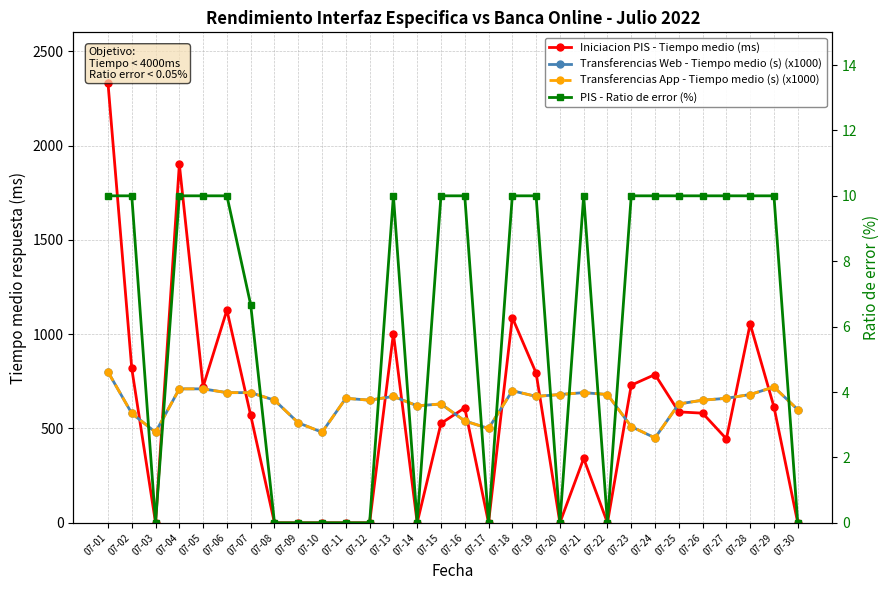

What is the average value of the Transferencias App - Tiempo medio (s) (x1000) series?

630.3